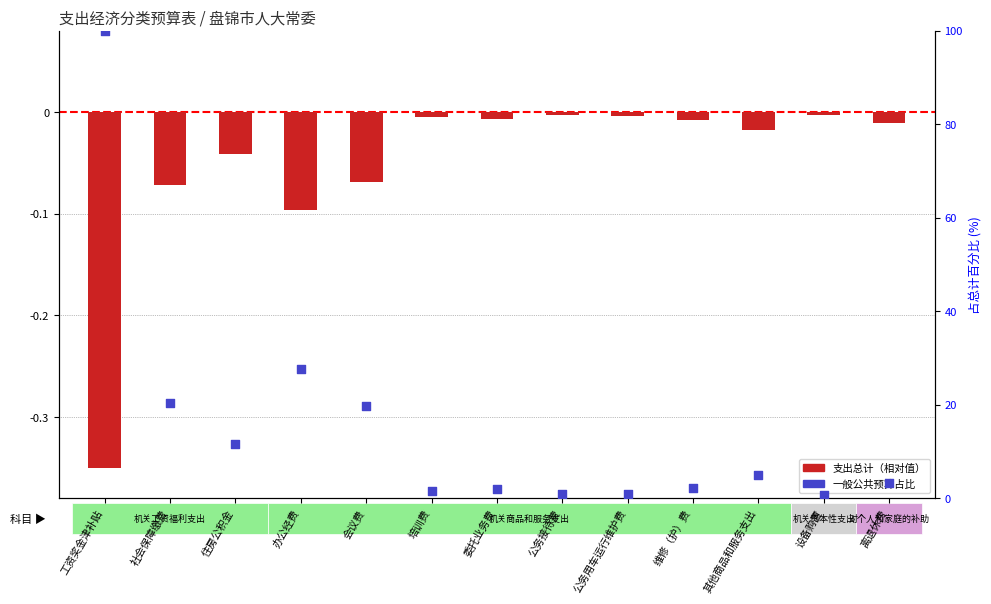

Which series has the largest total across all categories?

一般公共预算占比